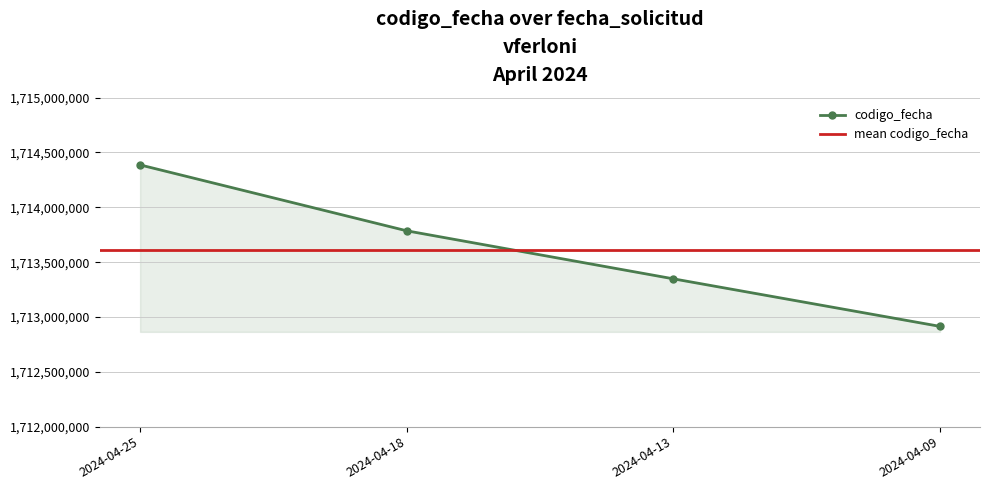

Does the chart have visible grid lines?

Yes